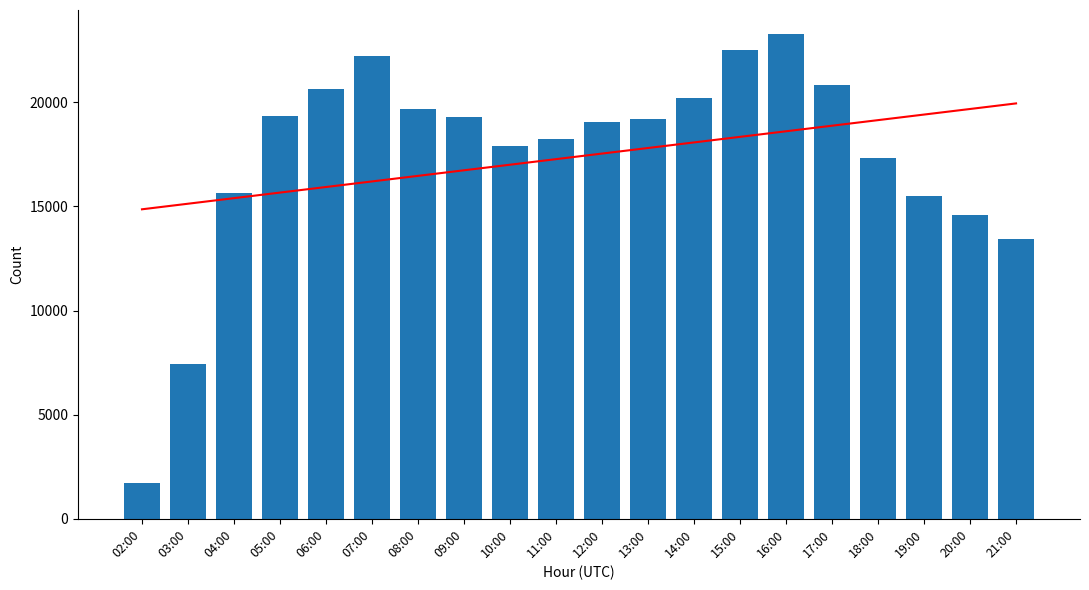

At 19:00, list the series in order from largest to smallest.

Trend, InfoPlusDAS